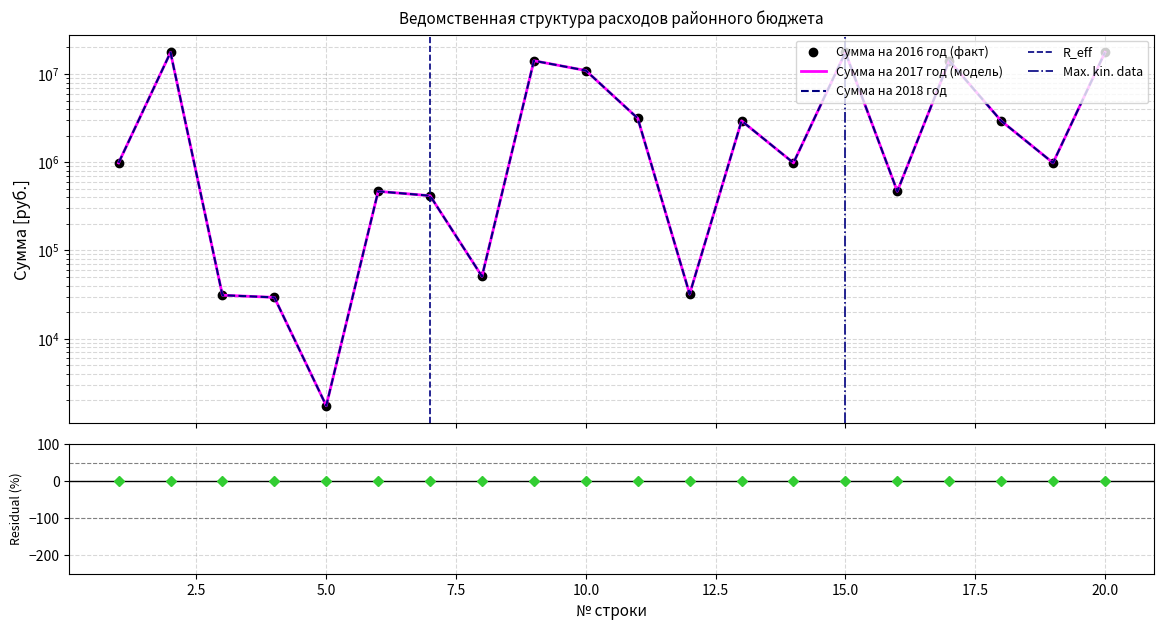

How many interior local peaks does the Сумма на 2016 год series have?

6